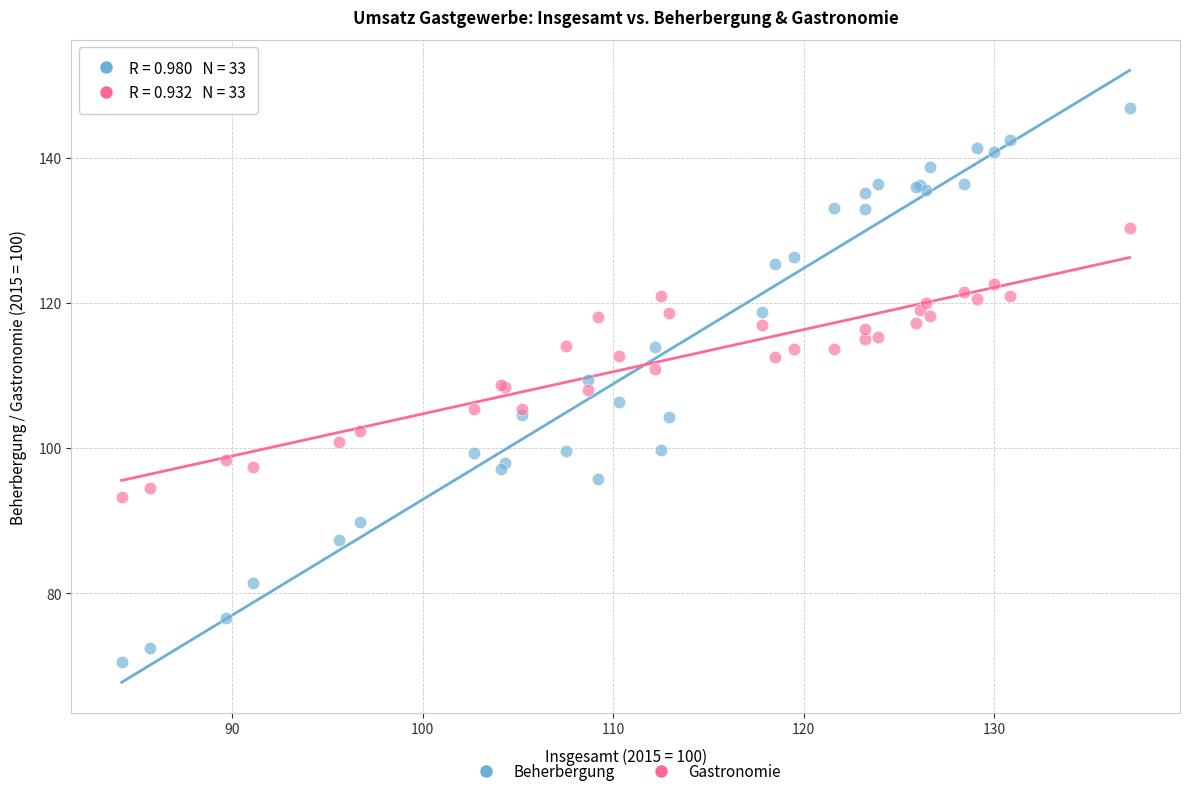

Which series has the widest spread of Y values?

Beherbergung